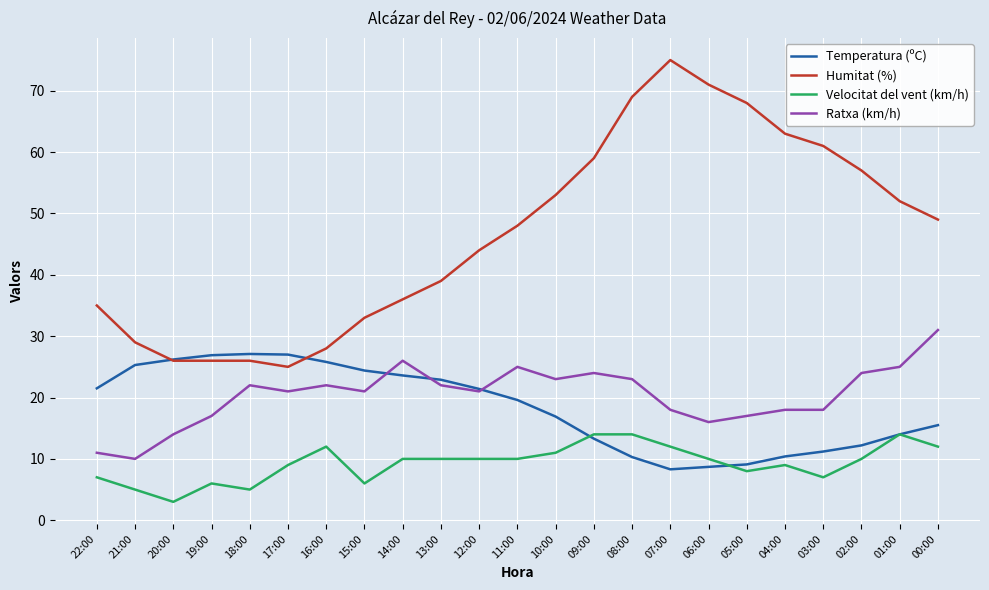

True or false: Humitat (%) and Velocitat del vent (km/h) intersect in this chart.

False